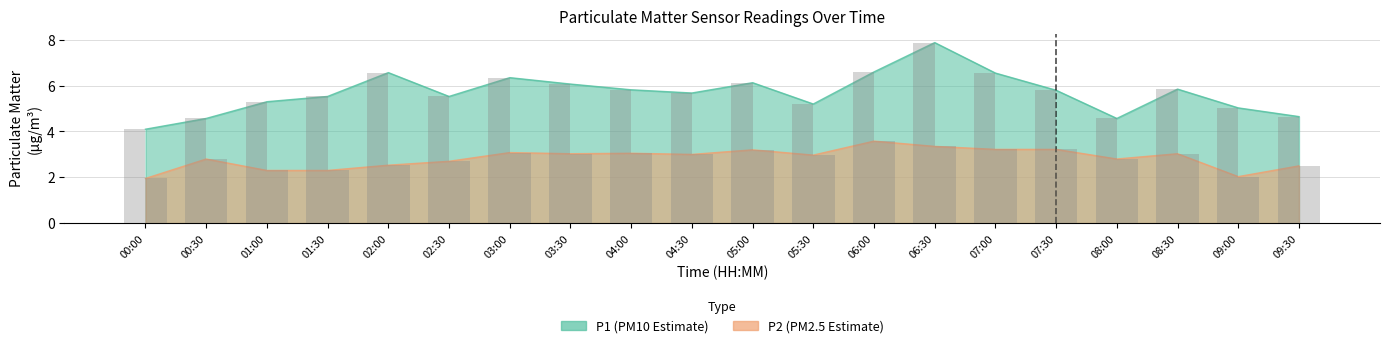

What are all the series names shown in the legend?

P1, P2